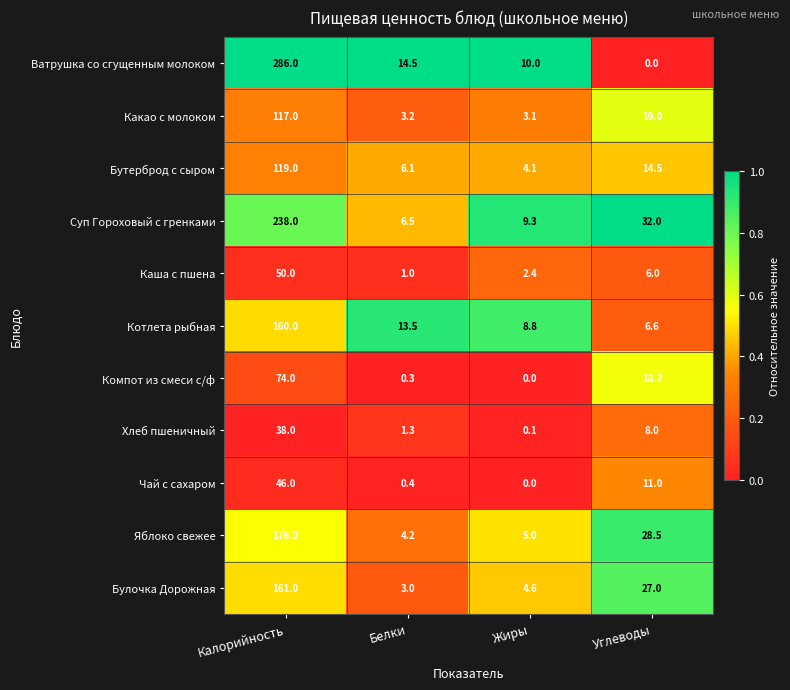

Which series has the largest range (max minus min)?

Ватрушка со сгущенным молоком